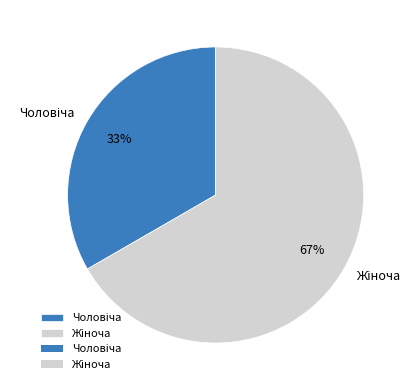

Is there any slice that represents more than half of the pie?

Yes